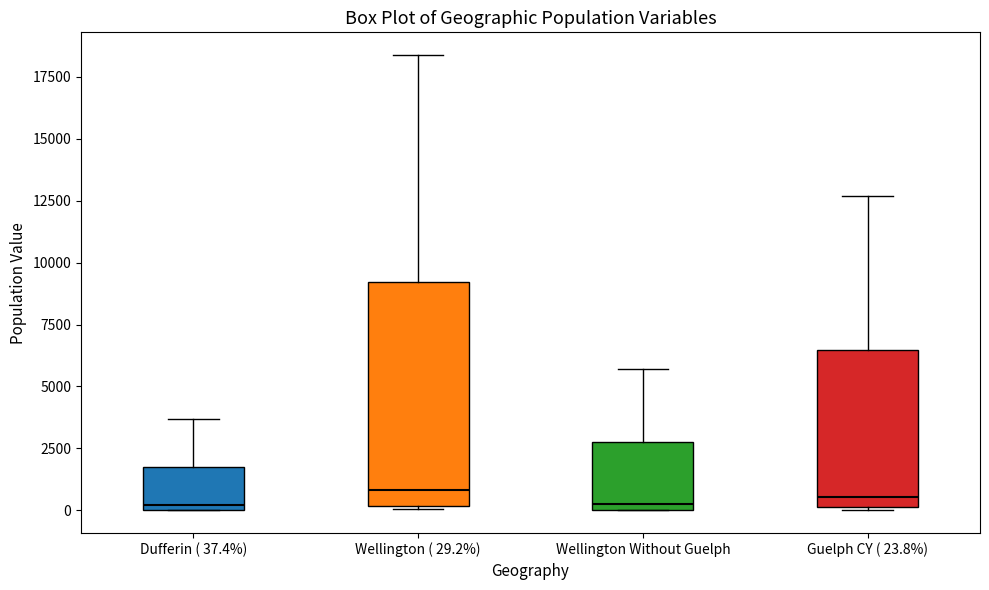

Comparing the boxes themselves (not the whiskers), which one is the tallest?

Wellington ( 29.2%)